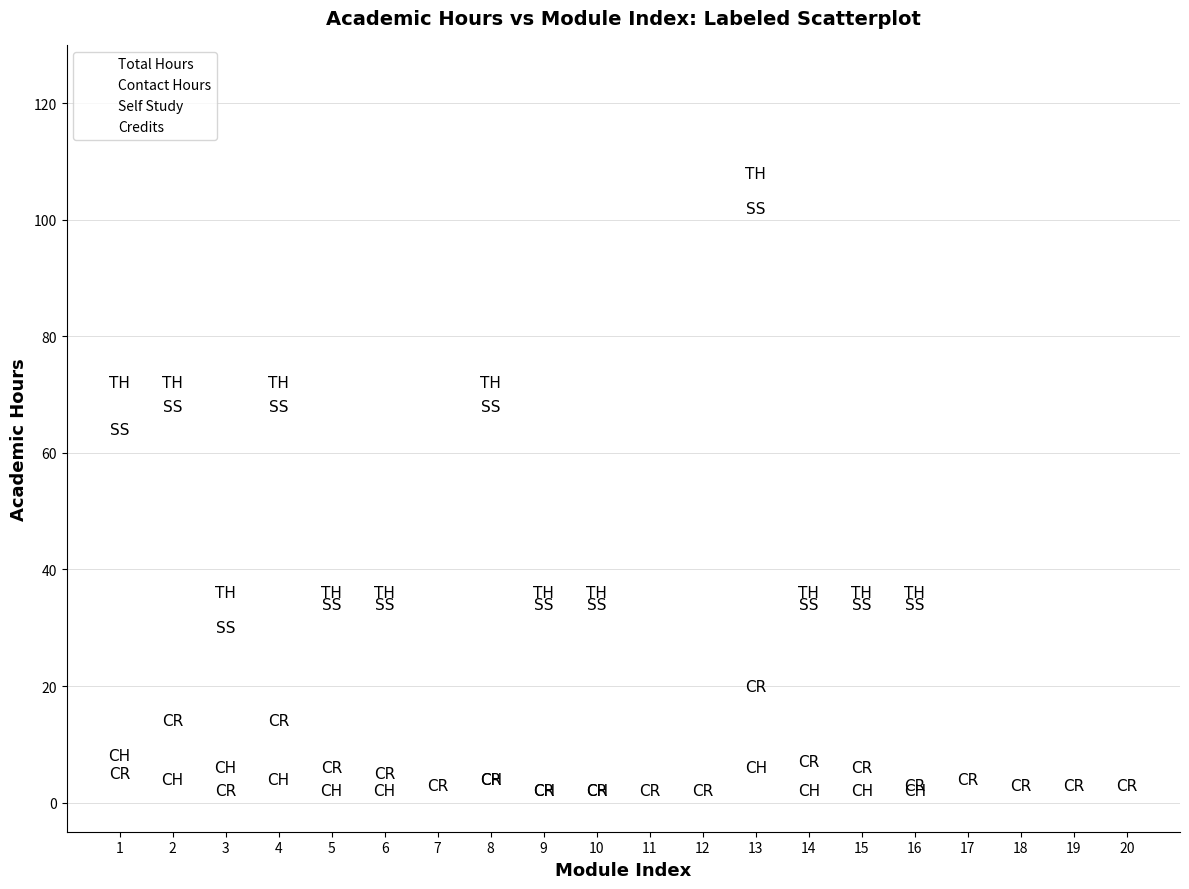

Which series reaches the maximum Y coordinate?

Total Hours